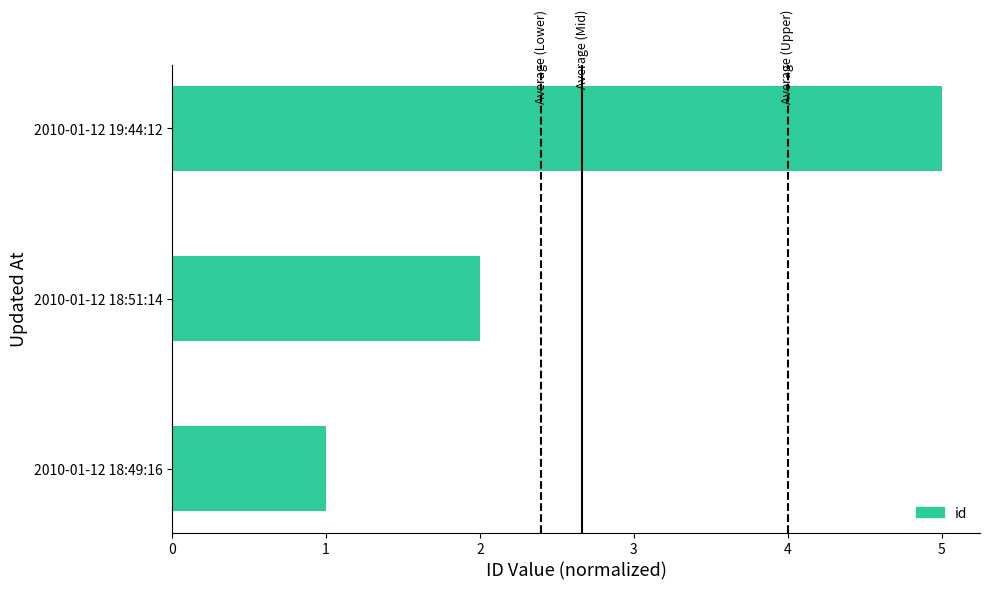

The chart shows a value of 3 at 2010-01-12 18:51:14. True or false?

False